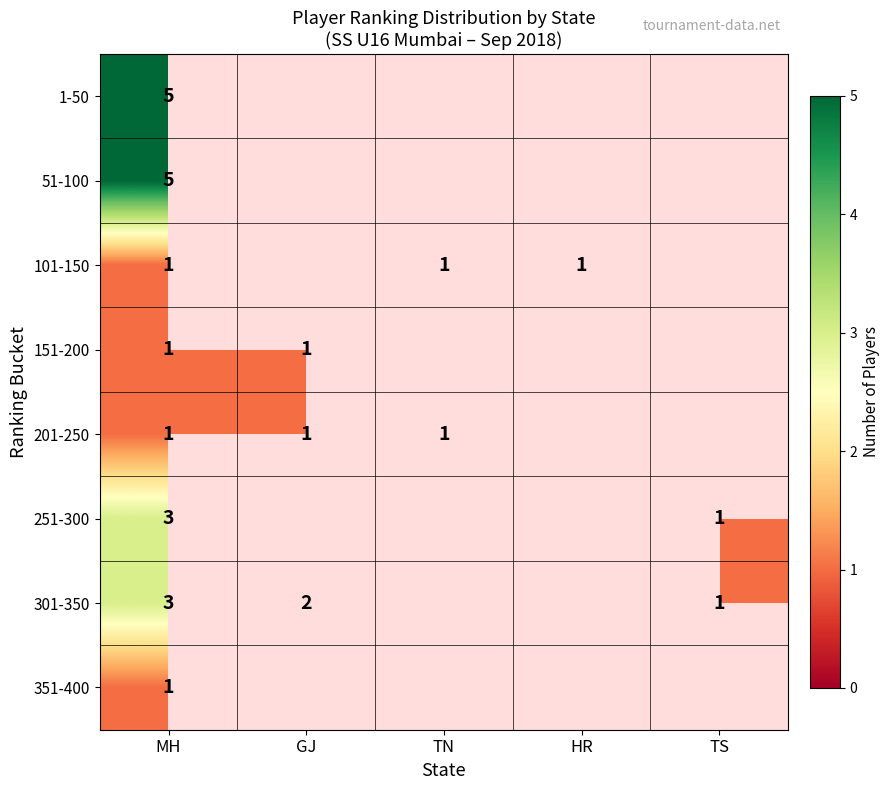

Is it true that 101-150 equals 1 at MH?

True